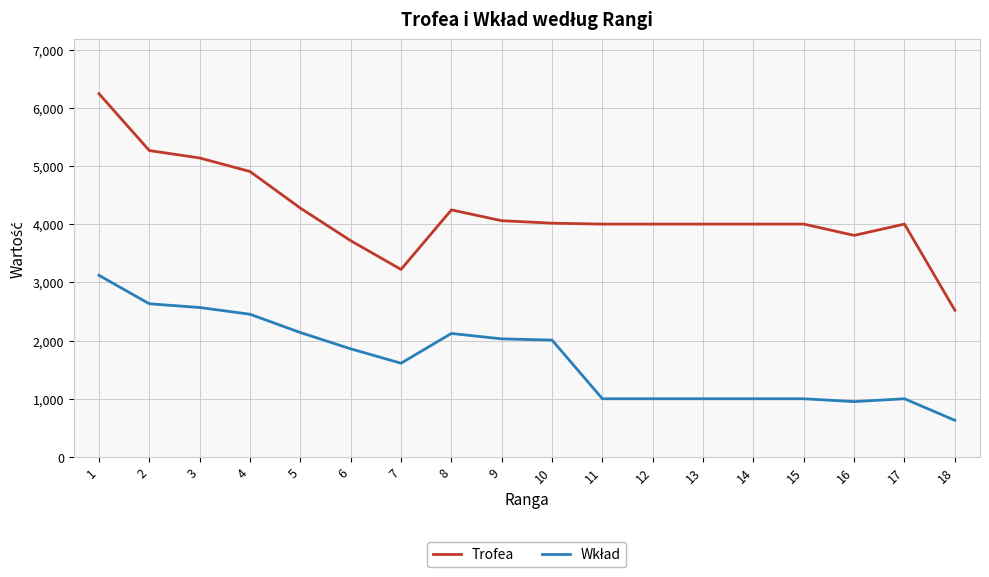

At which category is the sum across all series the highest?

1